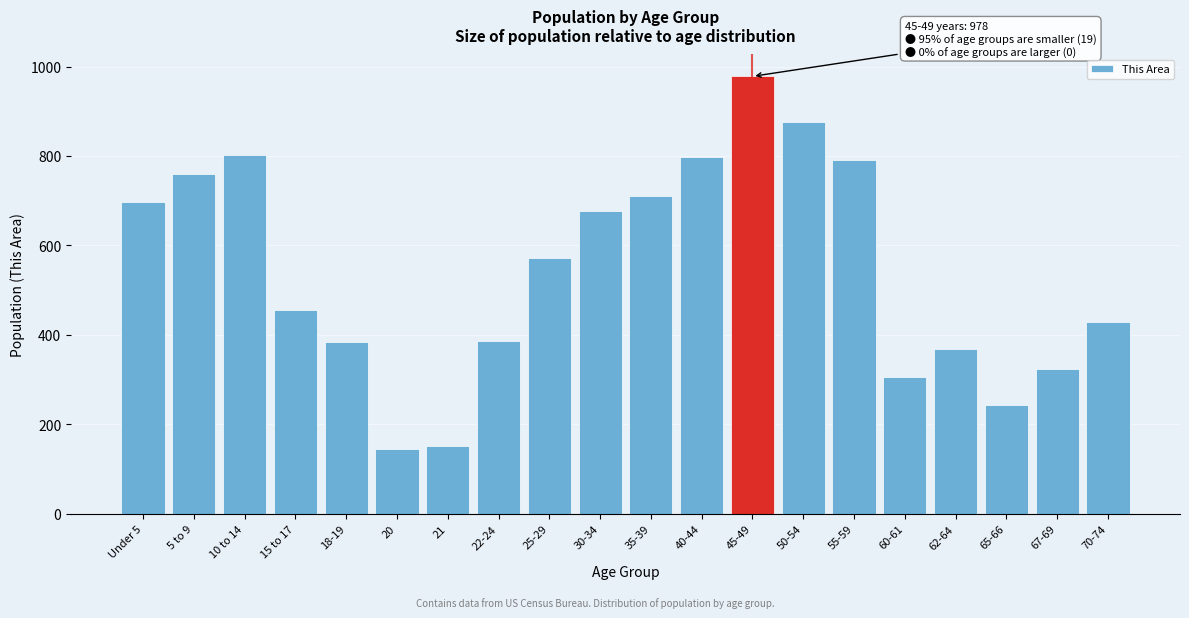

What is the greatest value displayed?

978